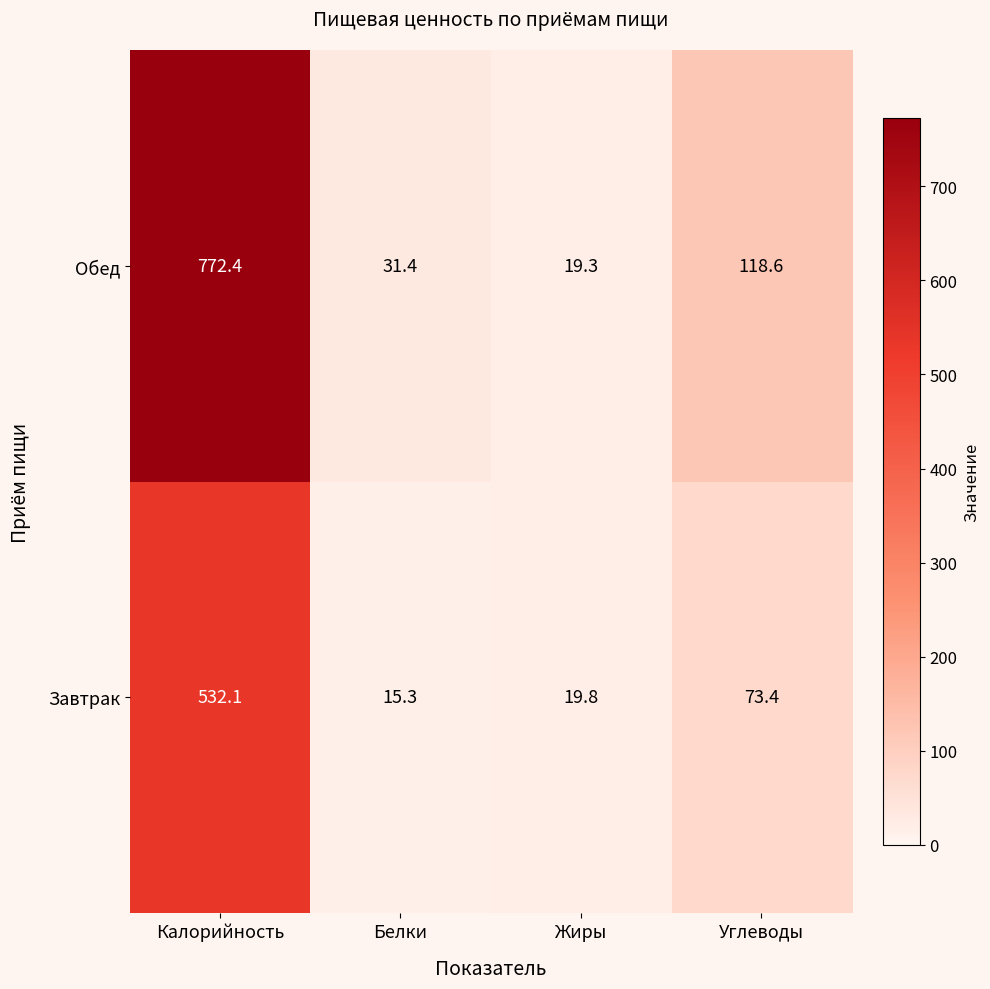

The Завтрак series shows 532.1 at Калорийность. True or false?

True